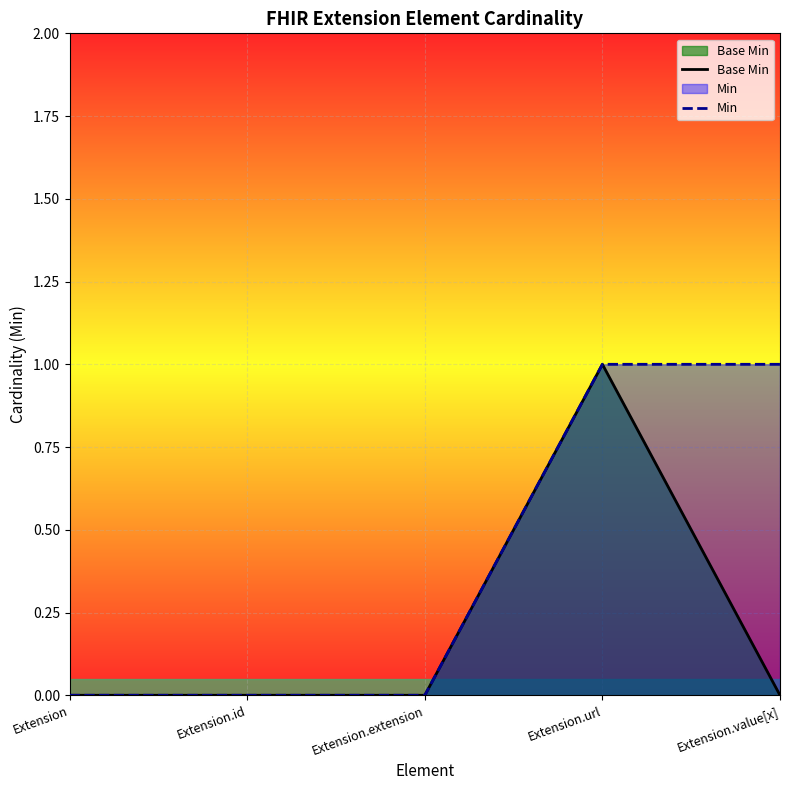

True or false: Min and Base Min cross at least once.

False